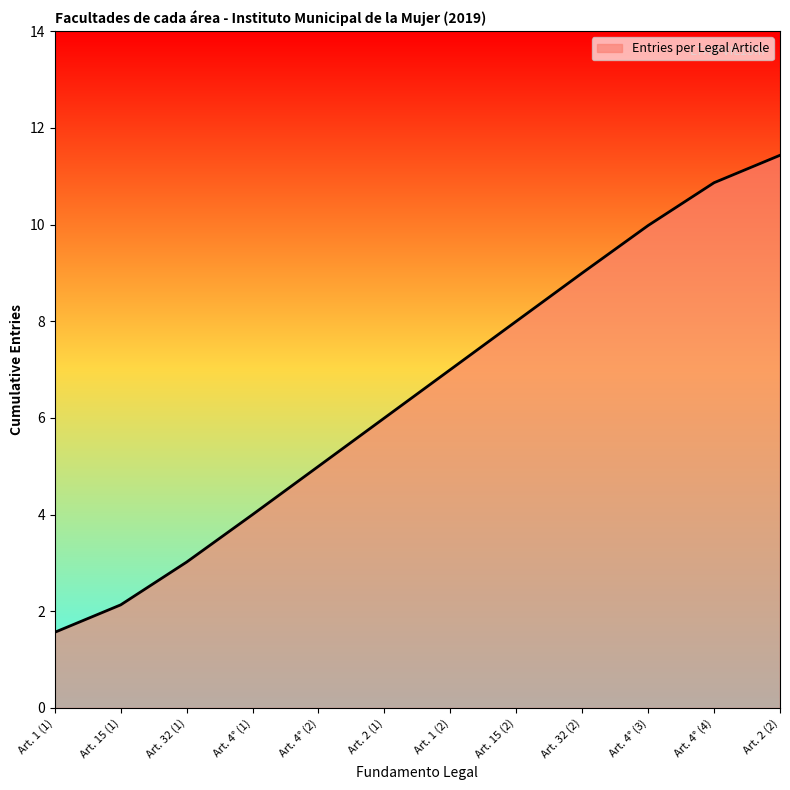

What is the ratio of the value at Art. 32 (1) to the value at Art. 1 (1)?

1.9